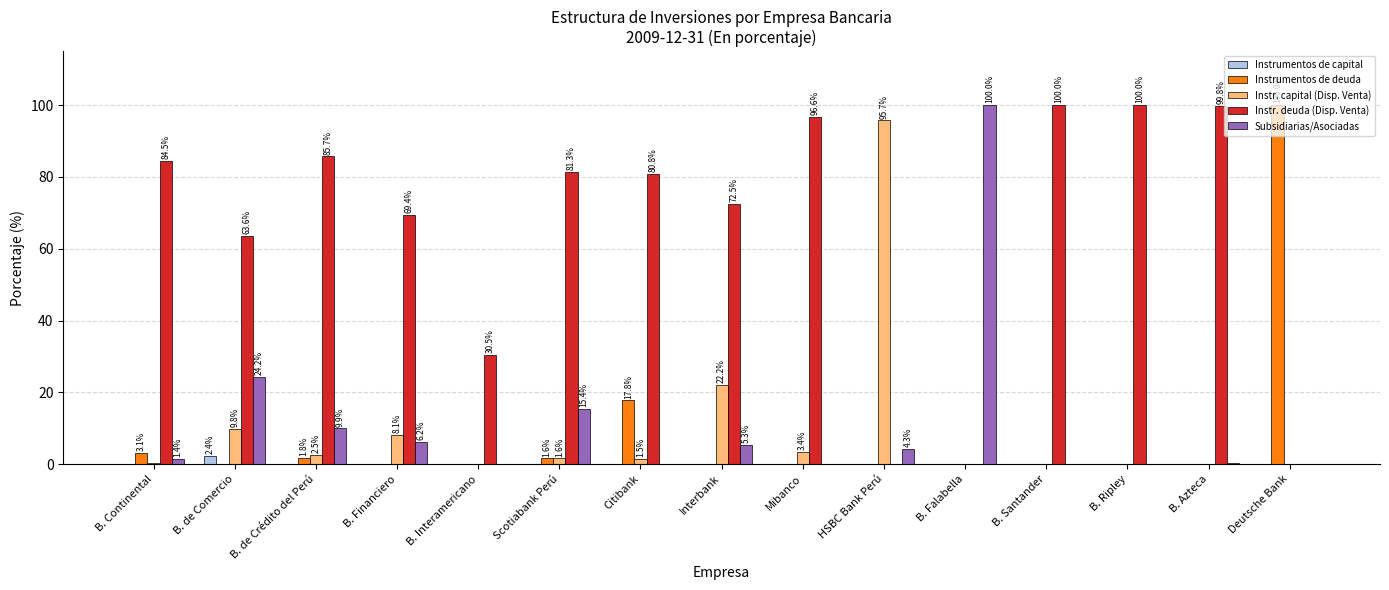

Are the bars horizontal?

No